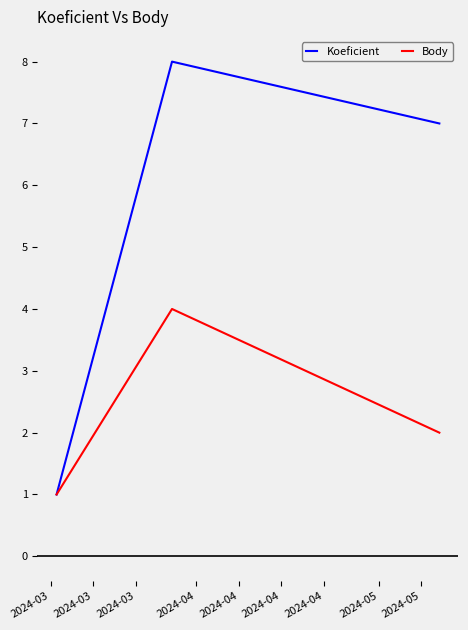

What is the average value of the Koeficient series?

5